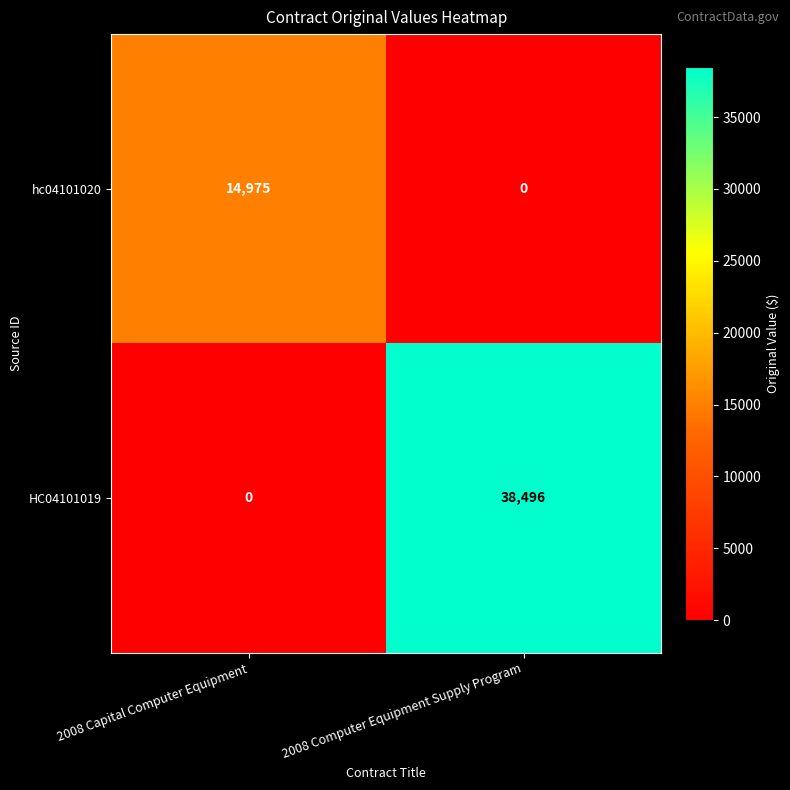

Which series changed the most between 2008 Capital Computer Equipment and 2008 Computer Equipment Supply Program?

HC04101019